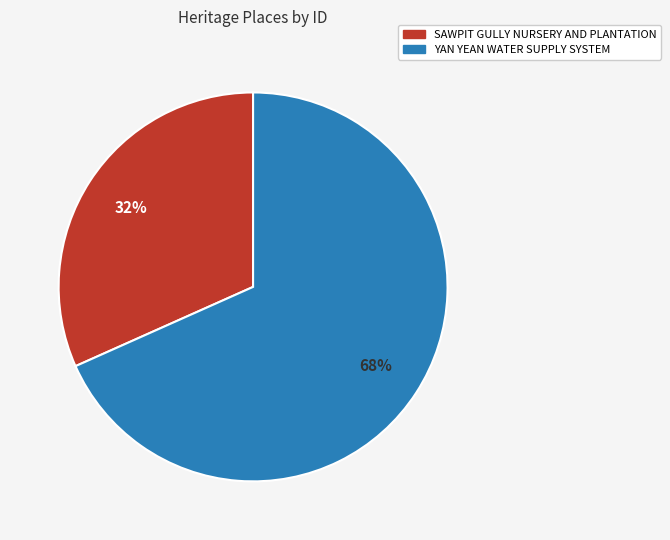

What percentage is the SAWPIT GULLY NURSERY AND PLANTATION slice, to the nearest percent?

32%